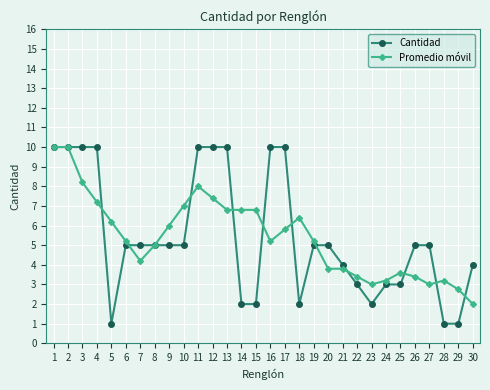

The Cantidad series shows 15.9 at 4. True or false?

False